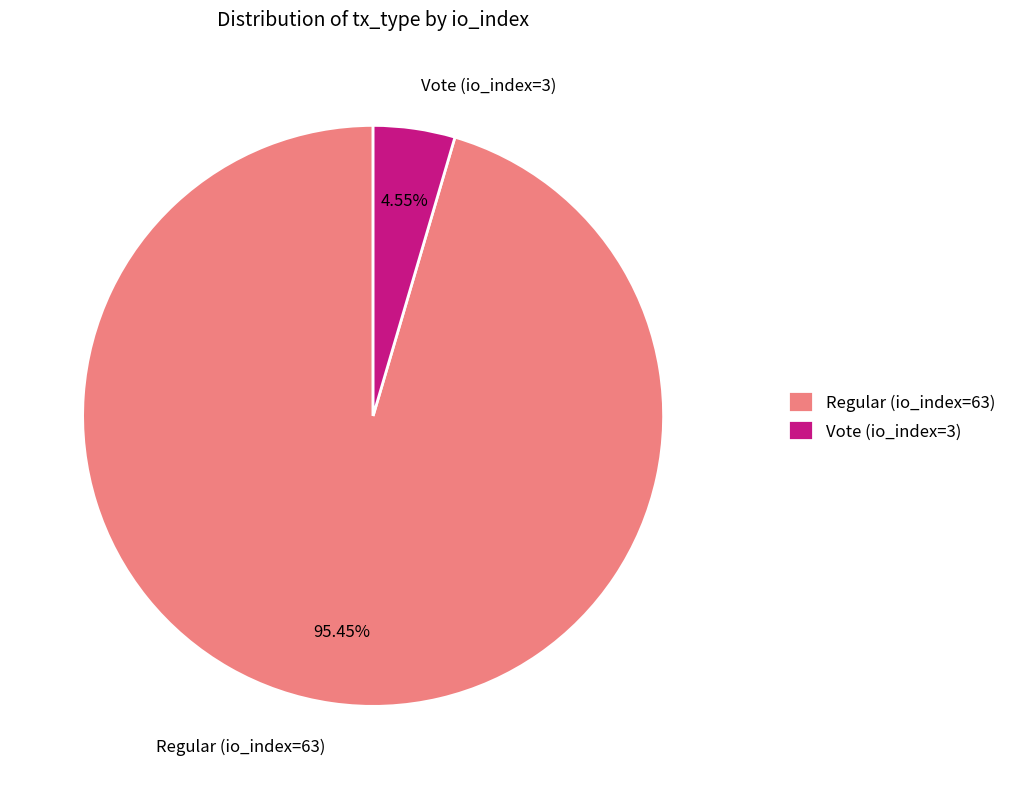

What percentage is NOT represented by Regular (io_index=63)?

4.5%